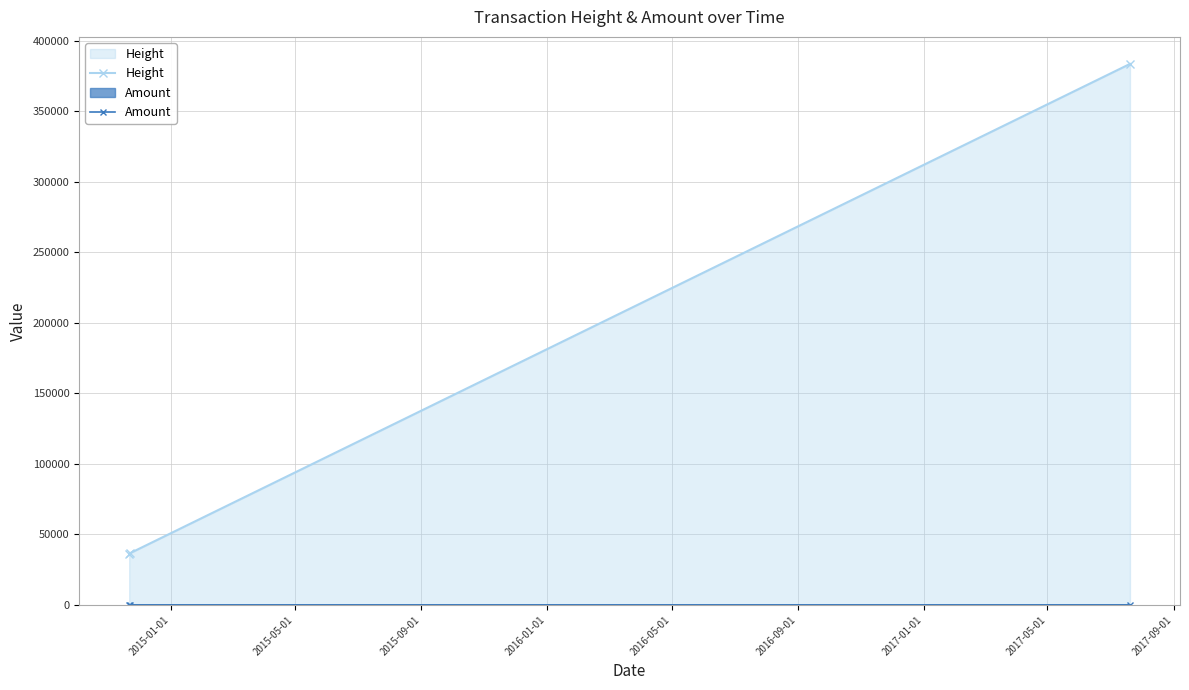

What is the difference between the maximum and second lowest values in the Height series?

347144